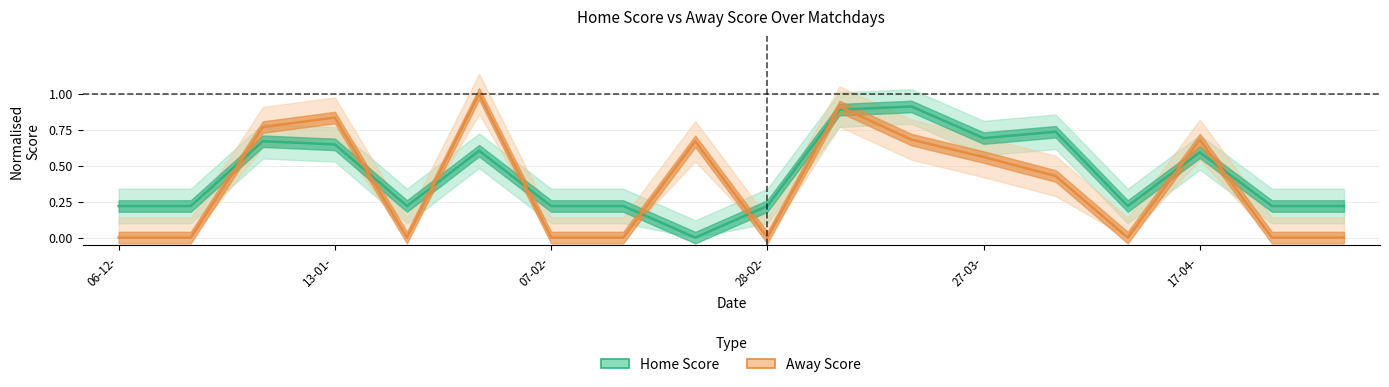

Where is Home Score nearest to the value 0?

8